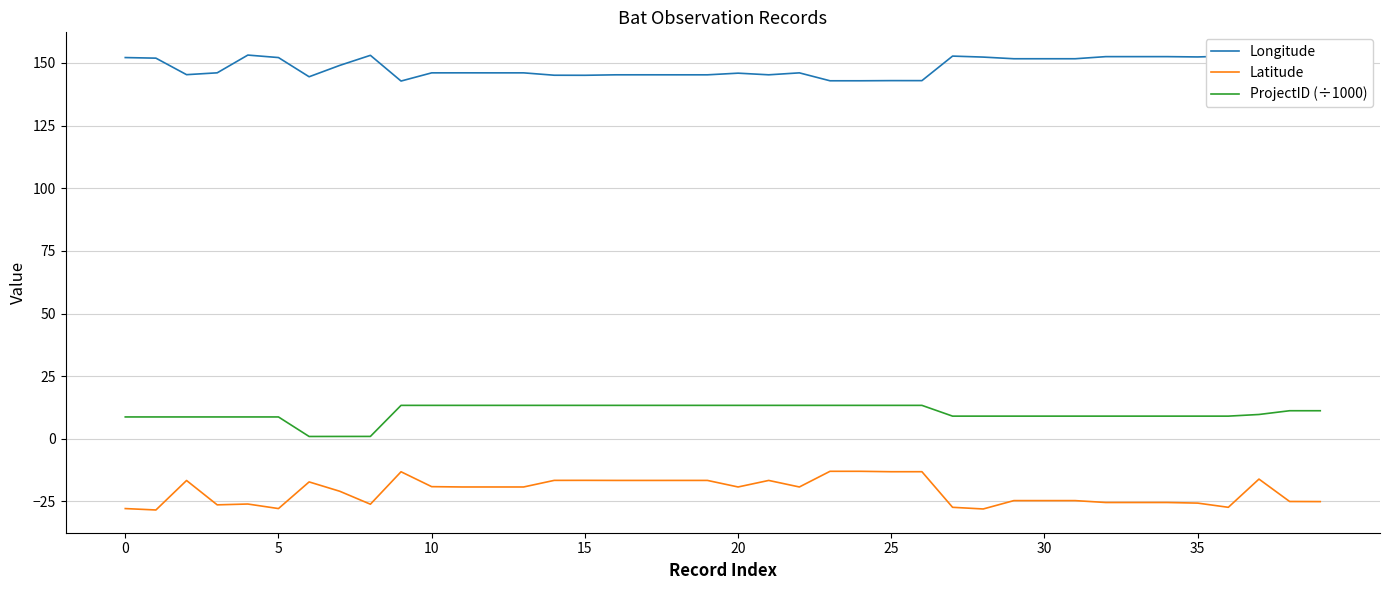

What are all the series names shown in the legend?

Longitude, Latitude, ProjectID (÷1000)